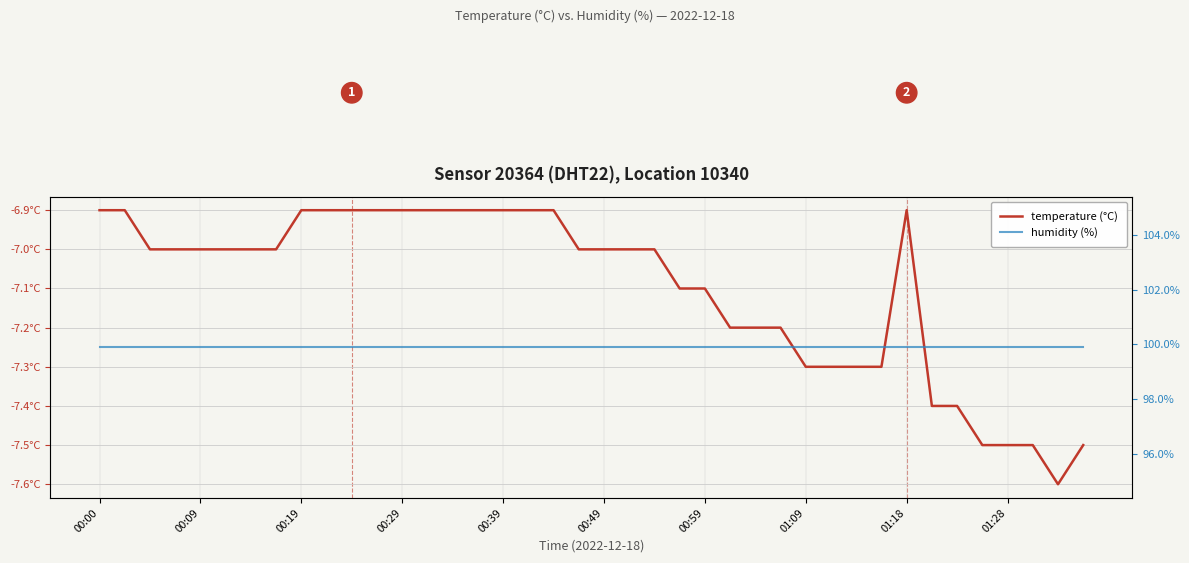

Is it true that humidity (%) equals 157.3 at 00:39?

False